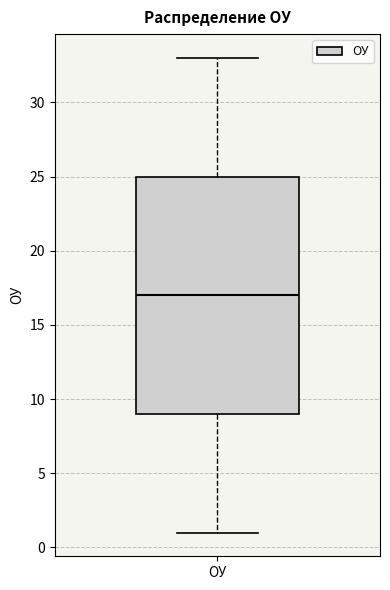

Transcribe this box plot: give where the median line is, the range the box spans, and where the two whiskers end, as read against the y-axis. The values are not printed on the chart, so give them approximately, as read against the axis.

median 17, box 9 to 25, whiskers 1 to 33